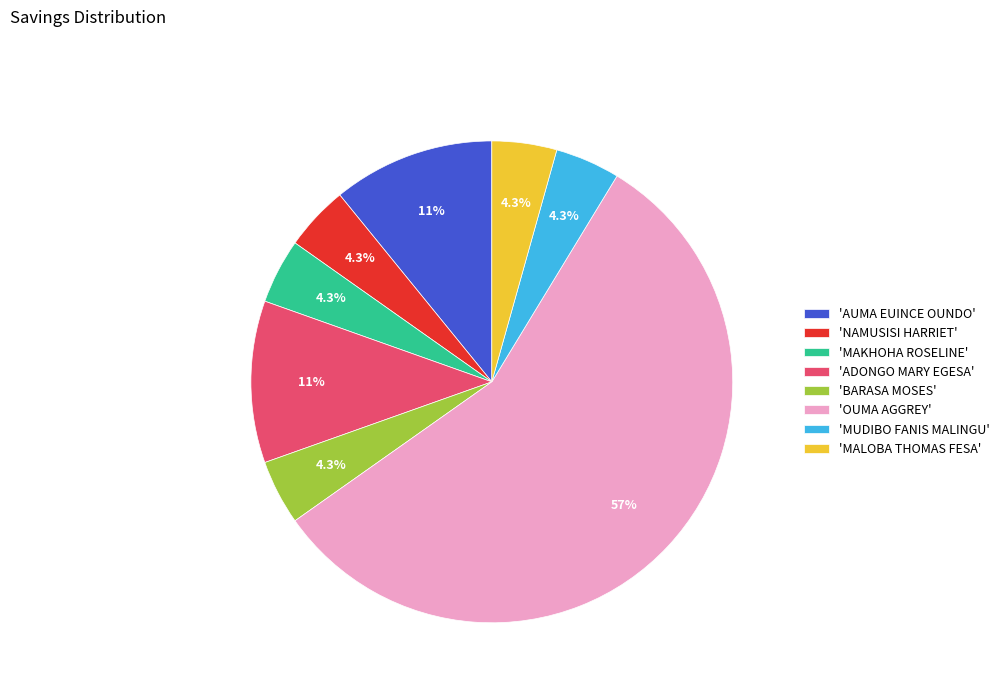

Is there a majority slice in this chart?

Yes